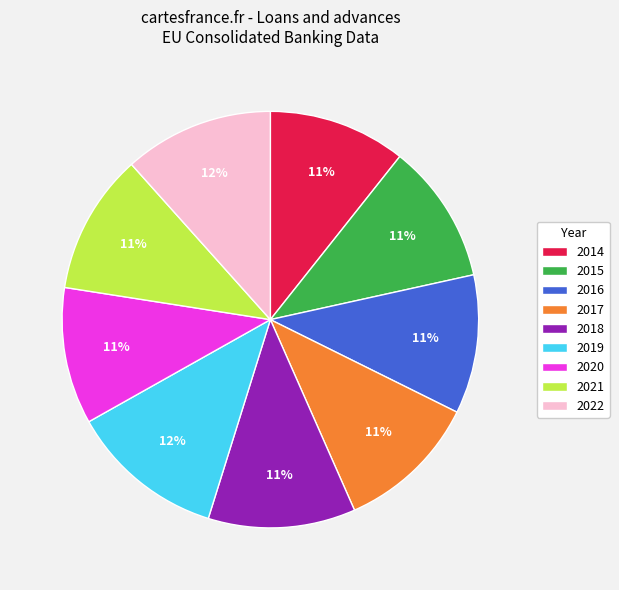

Is it true that 2019 is 25% of the pie?

False